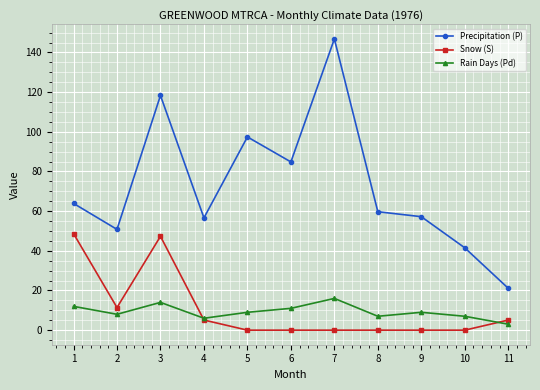

Where is the first local minimum for Rain Days (Pd)?

2